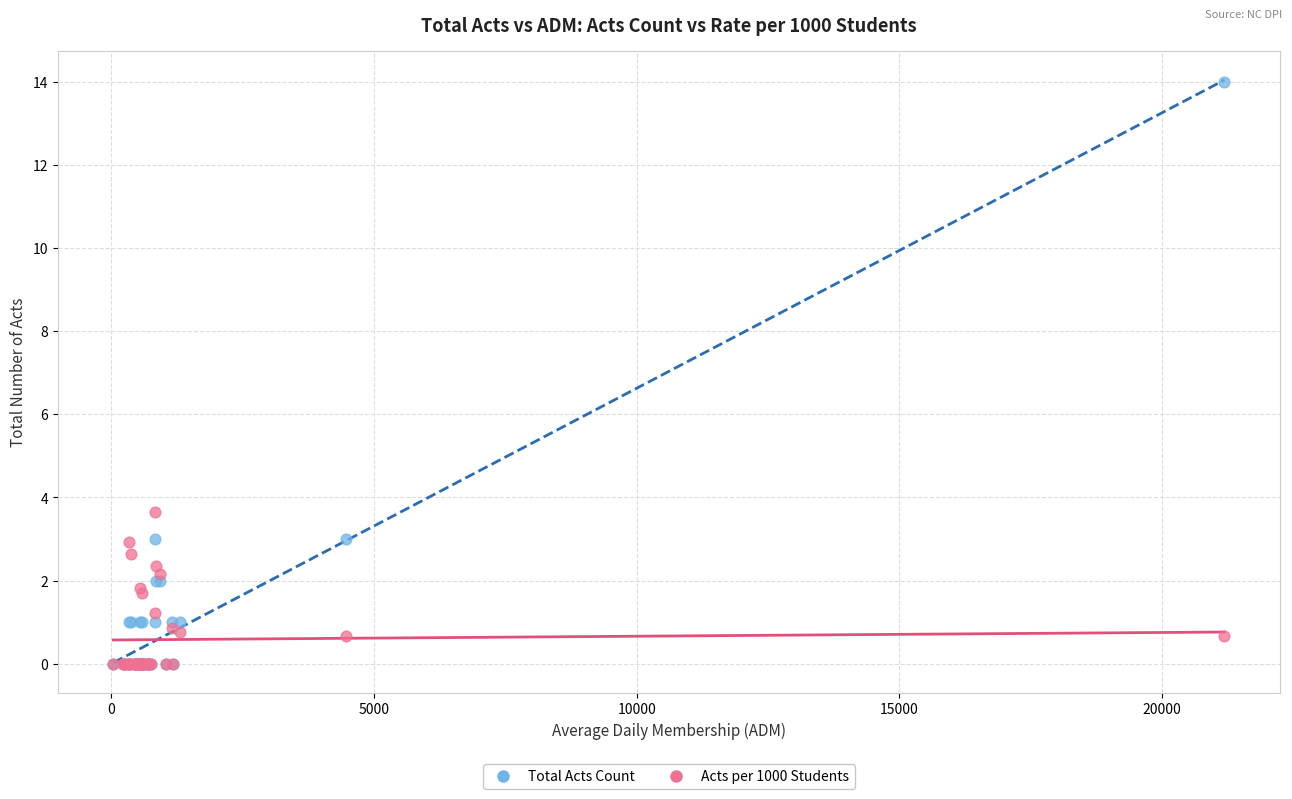

Across all series, what Y value is closest to 7?

3.6